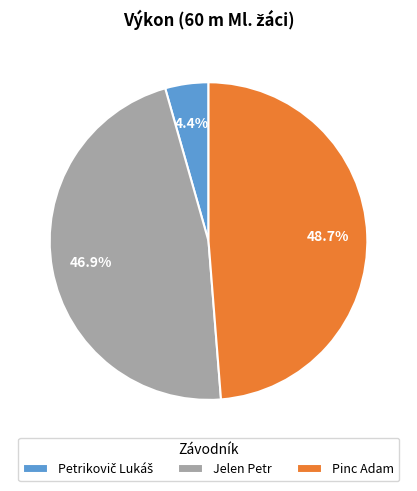

What portion of the pie excludes Pinc Adam?

51.3%